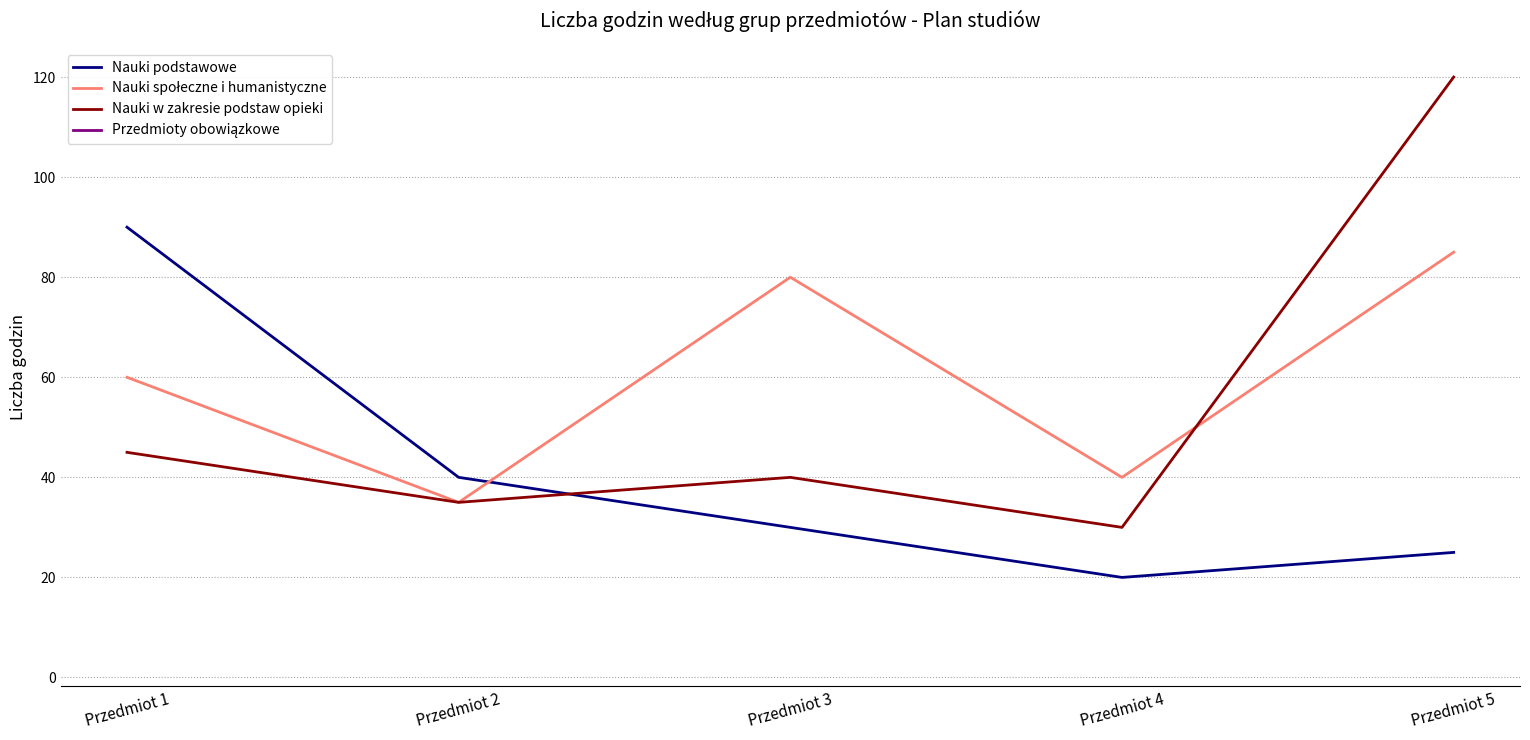

True or false: Nauki społeczne i humanistyczne and Przedmioty obowiązkowe cross at least once.

False